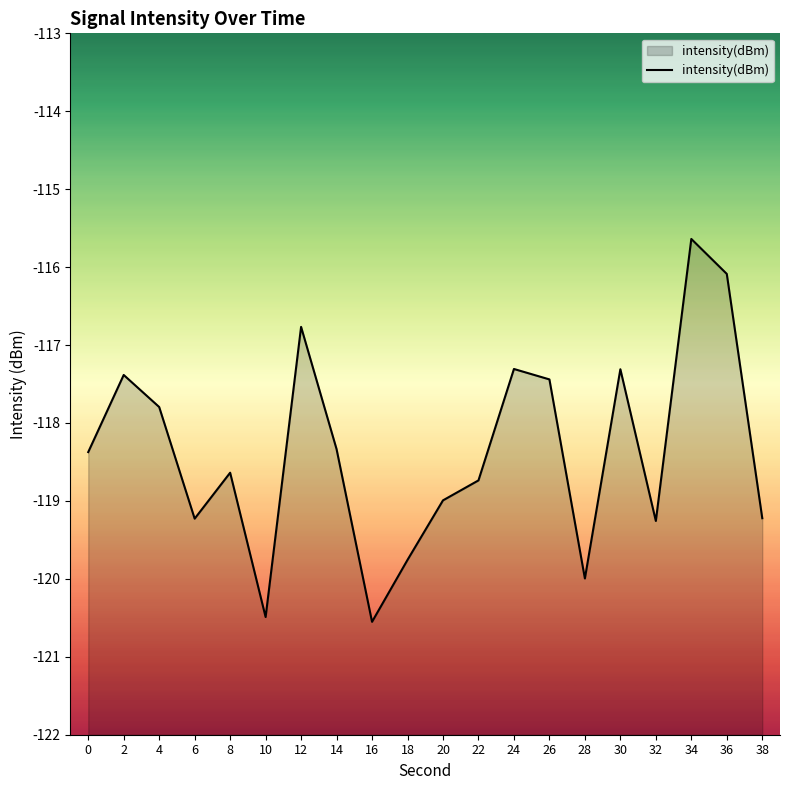

The value at 36 is -116.1. True or false?

True